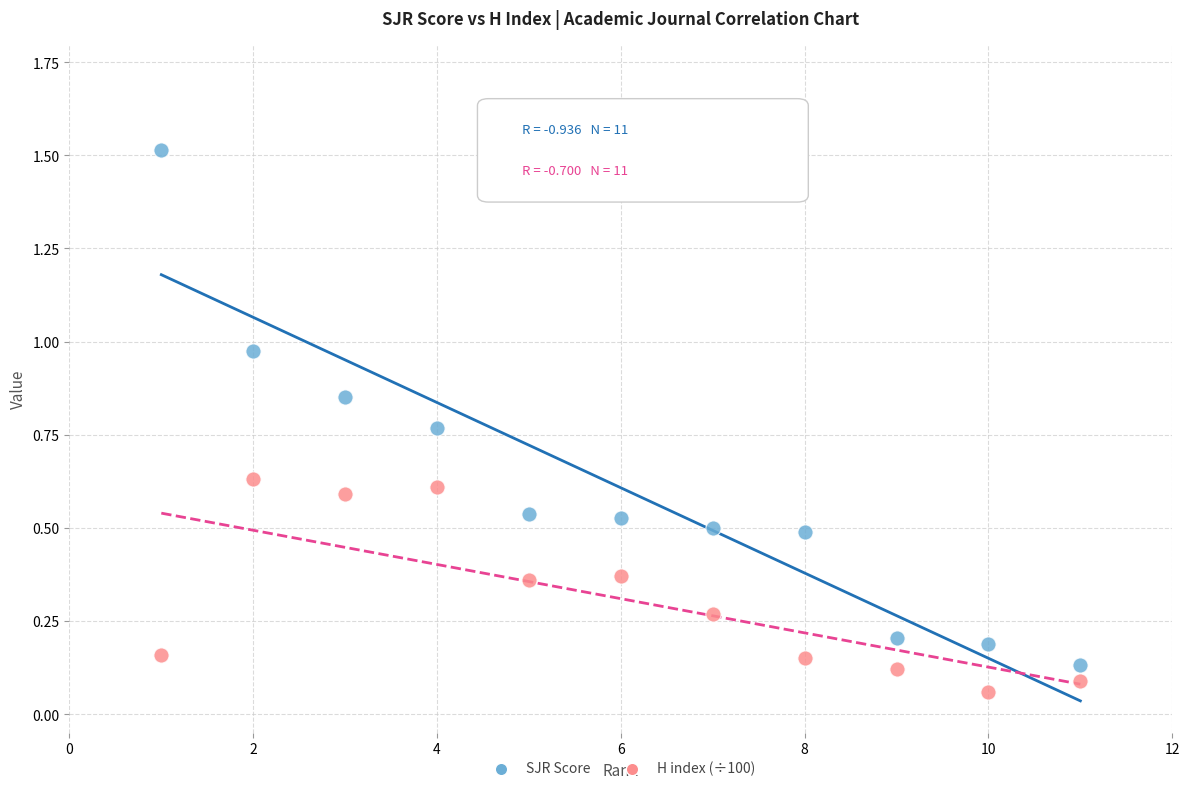

Which series has the widest spread of Y values?

SJR Score